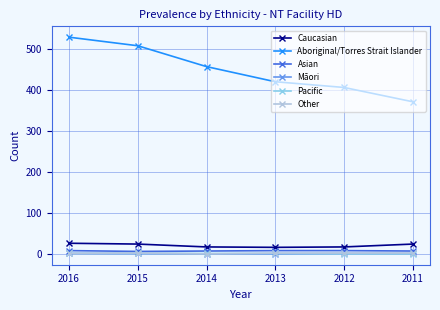

Between 2015 and 2012, which series saw the biggest shift?

Aboriginal/Torres Strait Islander